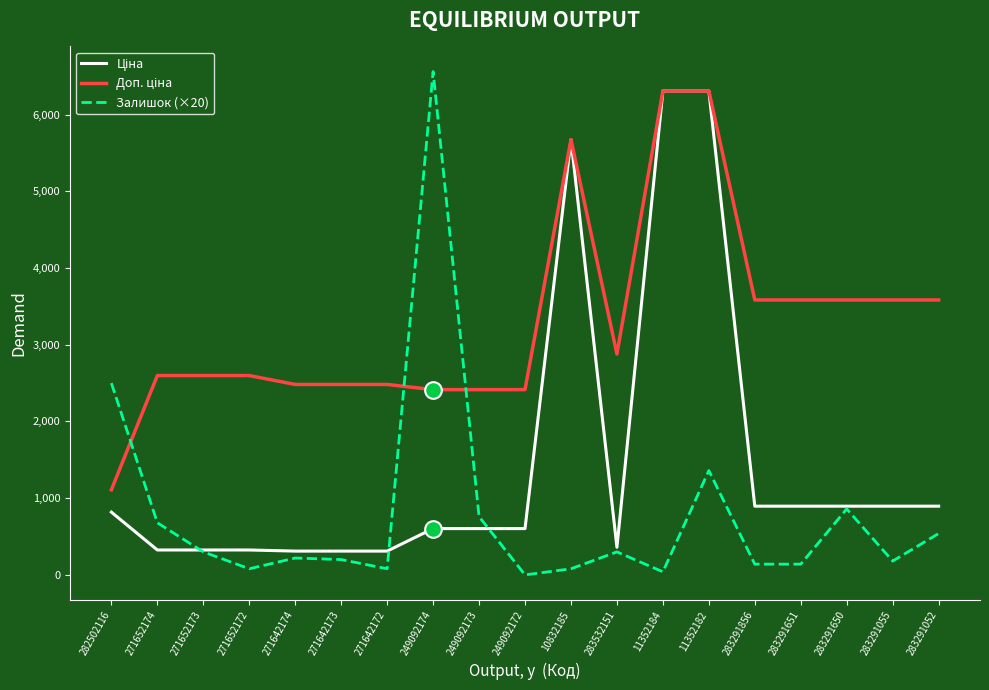

What is the total value across all series at 271642172?

2872.7